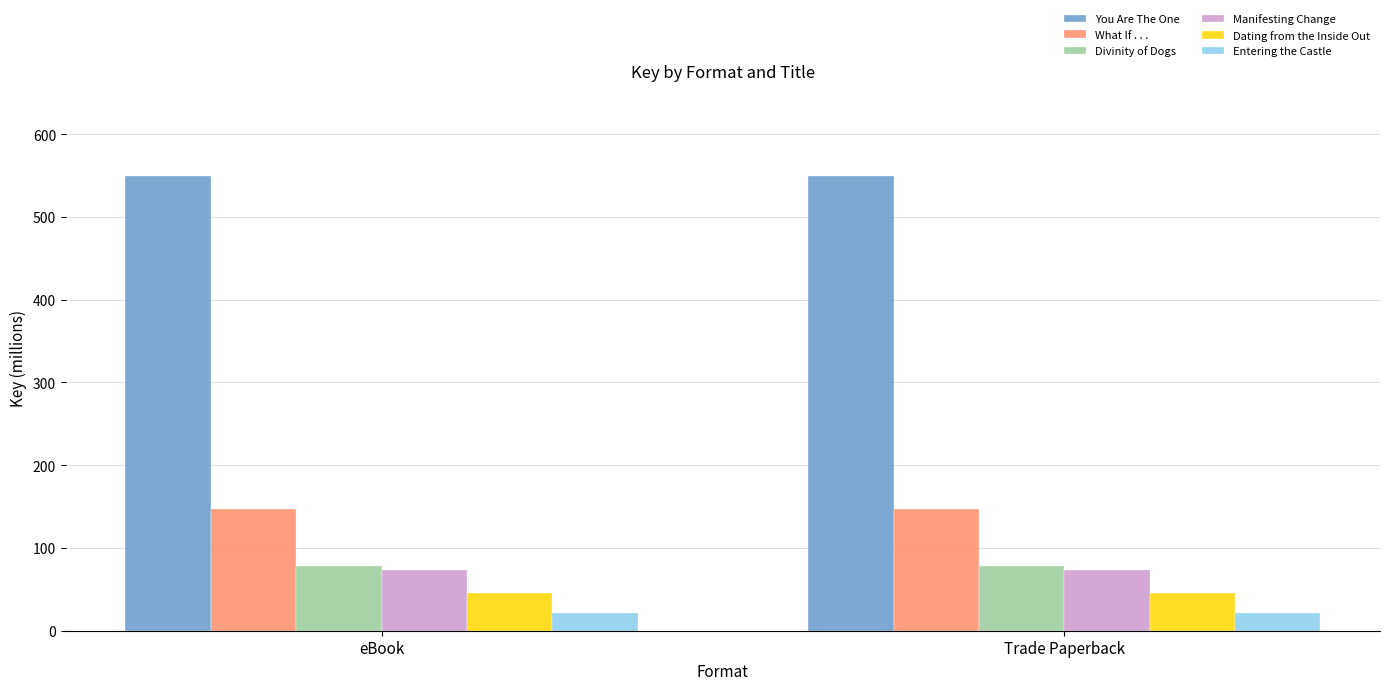

What is the label of the 1st bar from the right?

Trade Paperback